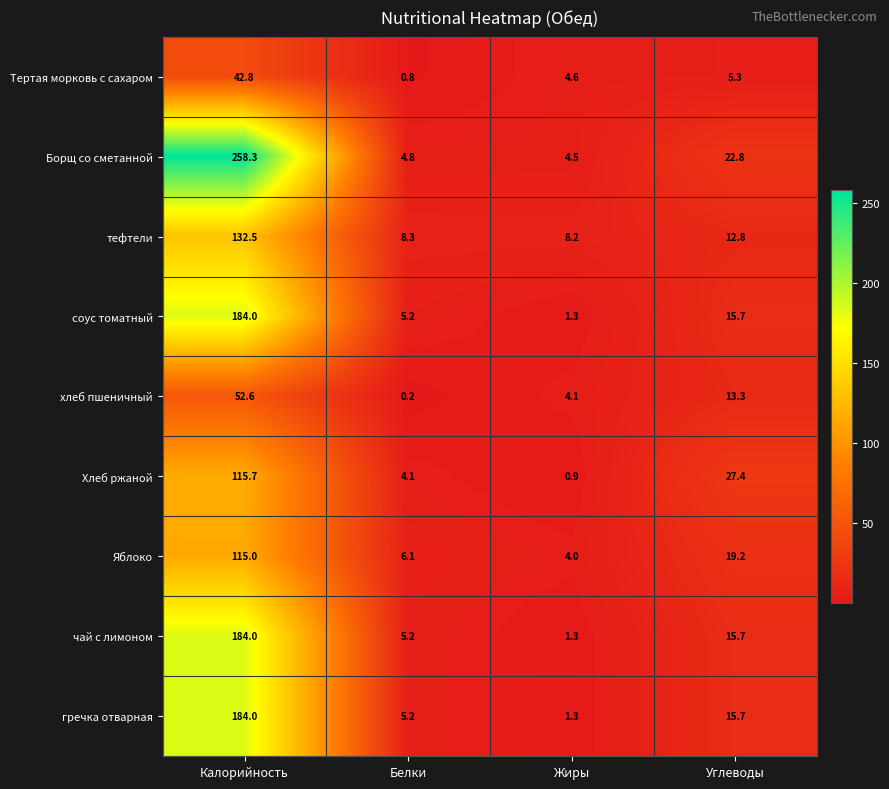

List the labels in order of хлеб пшеничный value, smallest first.

Белки, Жиры, Углеводы, Калорийность